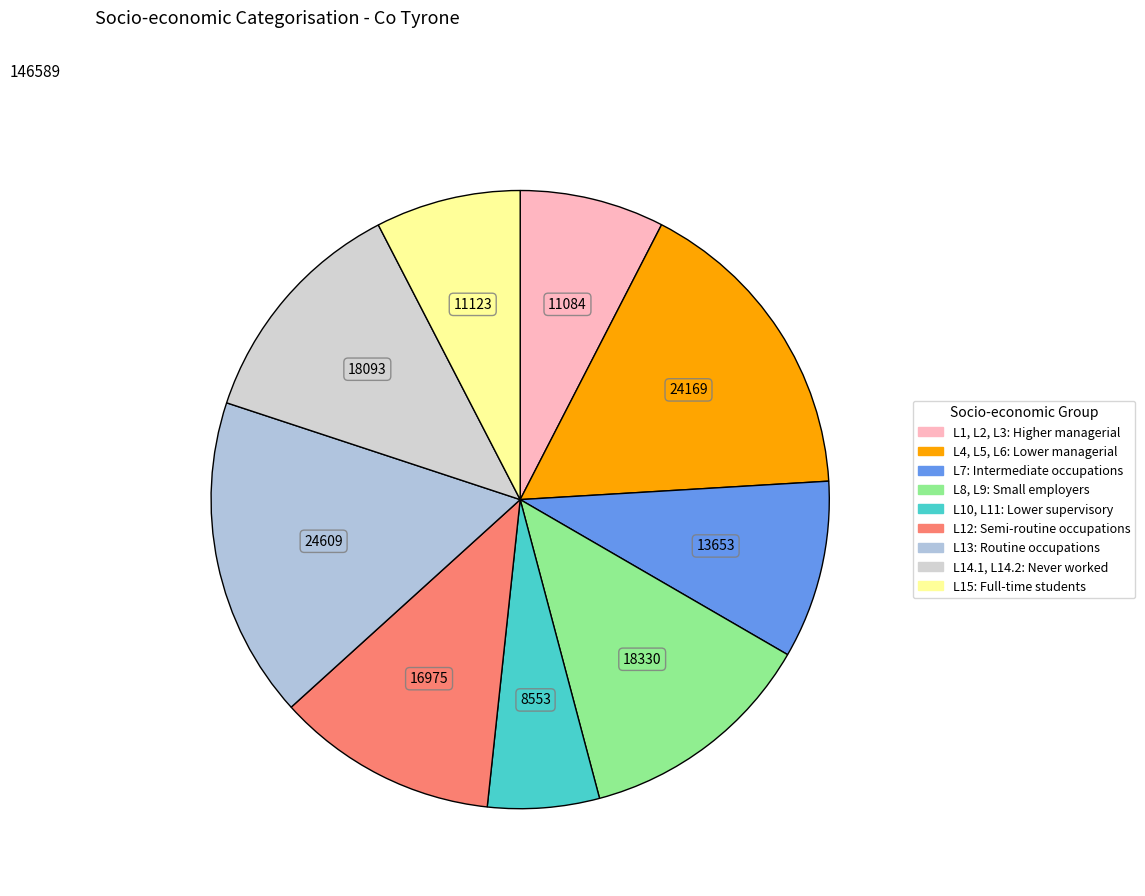

To the nearest percent, what is the difference between the L15: Full-time students and L12: Semi-routine occupations slice percentages?

4%